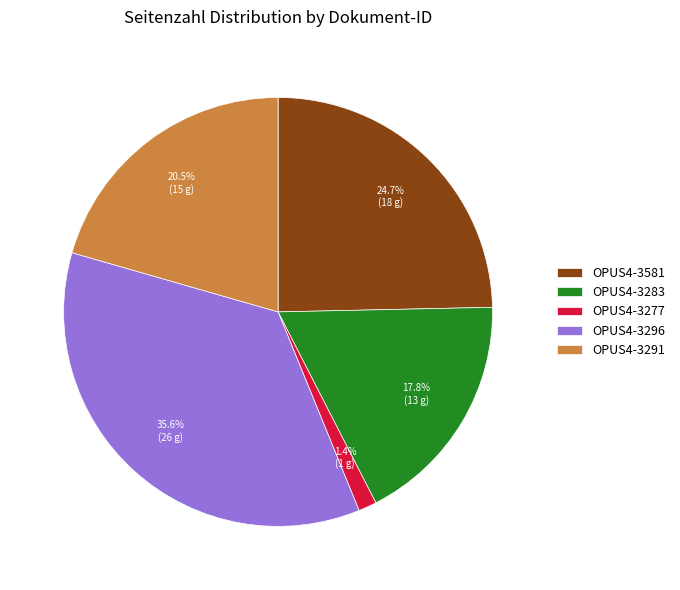

Which slice is the largest?

OPUS4-3296